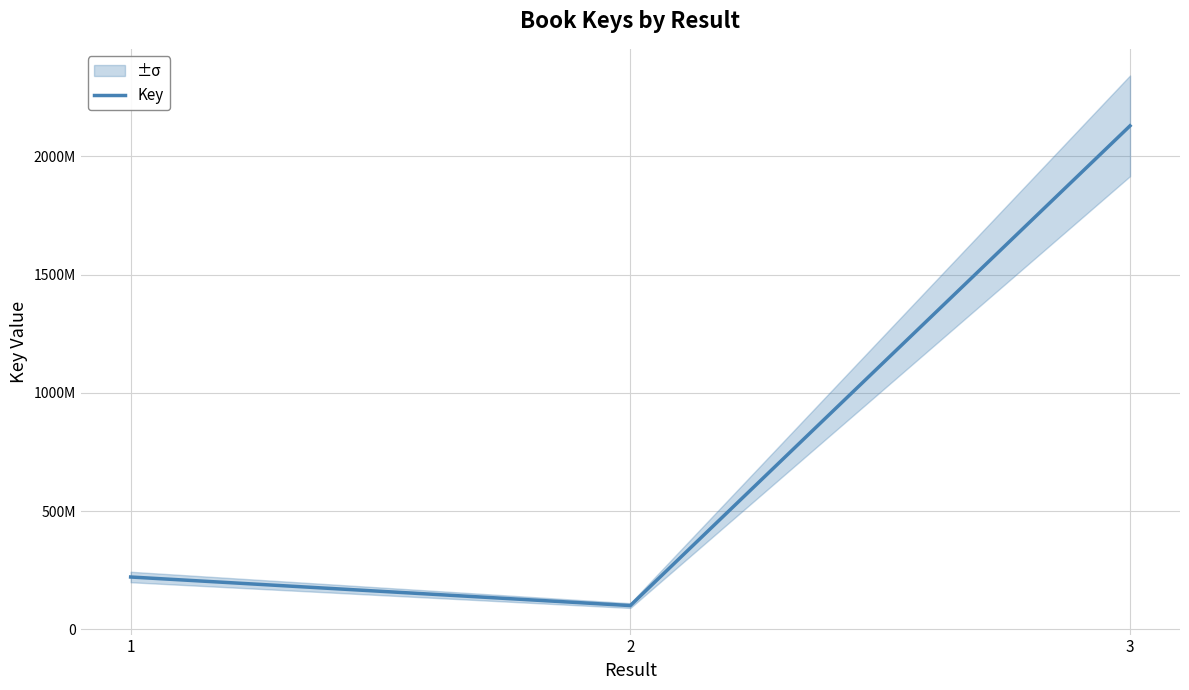

Where does the data first go above 221504705?

3